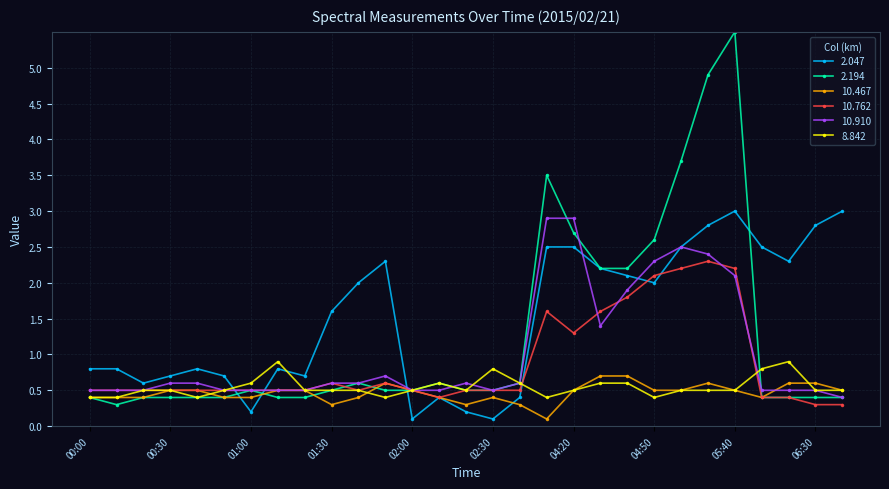

Which series has the largest total across all categories?

2.047